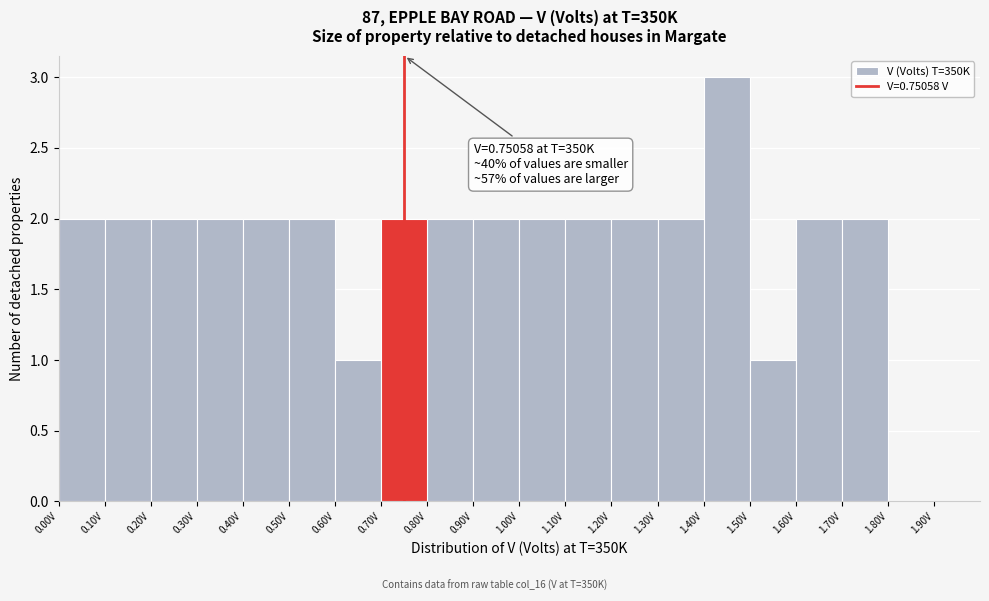

Which range on the x-axis has the tallest bar?

1.4 to 1.5